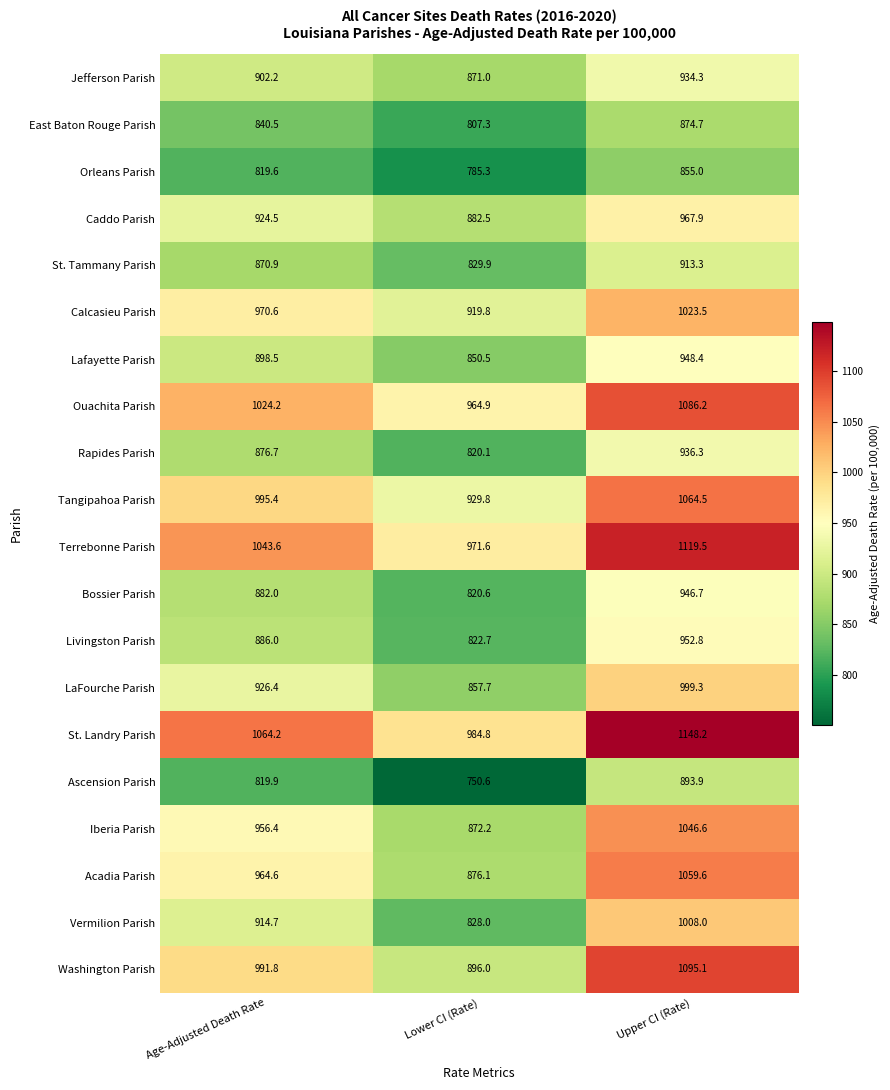

At Upper CI (Rate), list the series in order from largest to smallest.

St. Landry Parish, Terrebonne Parish, Washington Parish, Ouachita Parish, Tangipahoa Parish, Acadia Parish, Iberia Parish, Calcasieu Parish, Vermilion Parish, LaFourche Parish, Caddo Parish, Livingston Parish, Lafayette Parish, Bossier Parish, Rapides Parish, Jefferson Parish, St. Tammany Parish, Ascension Parish, East Baton Rouge Parish, Orleans Parish